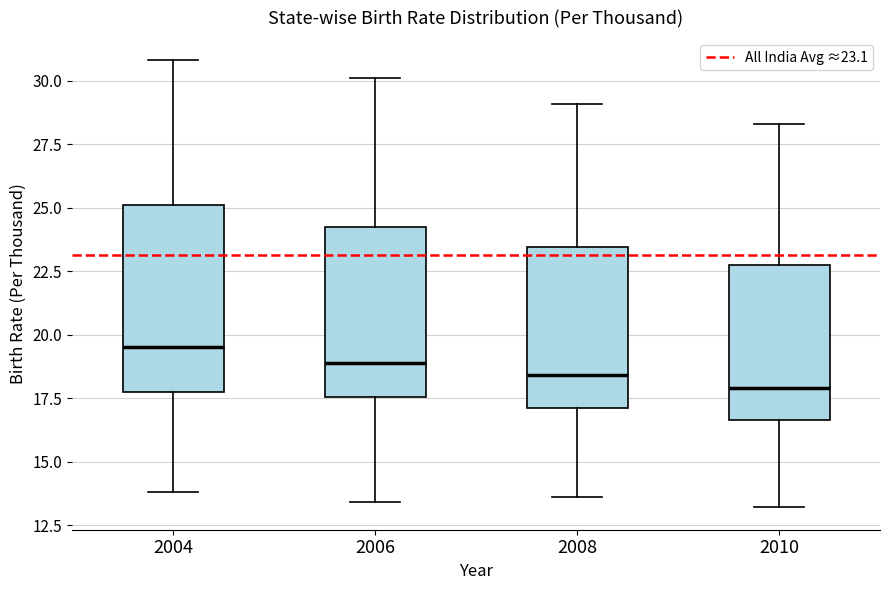

Reading left to right, read every box against the y-axis: the position of its median line, the range the box covers, and the ends of its whiskers. The values are not printed on the chart, so give them approximately, as read against the axis.

2004: median 19.5, box 18.0 to 25.0, whiskers 14.0 to 31.0
2006: median 19.0, box 17.5 to 24.5, whiskers 13.5 to 30.0
2008: median 18.5, box 17.0 to 23.5, whiskers 13.5 to 29.0
2010: median 18.0, box 16.5 to 23.0, whiskers 13.0 to 28.5